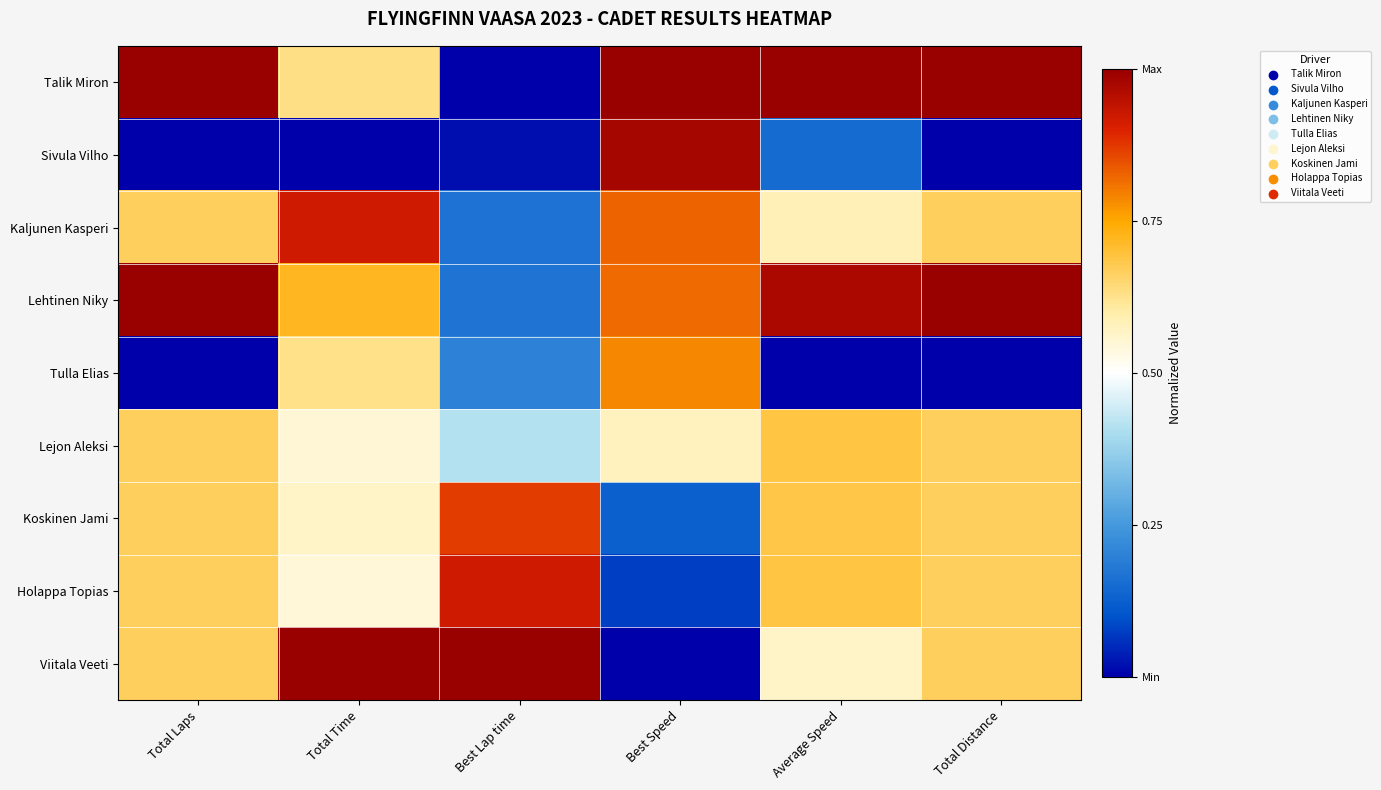

What is the spread (max minus min) of values at Best Speed?

1.0